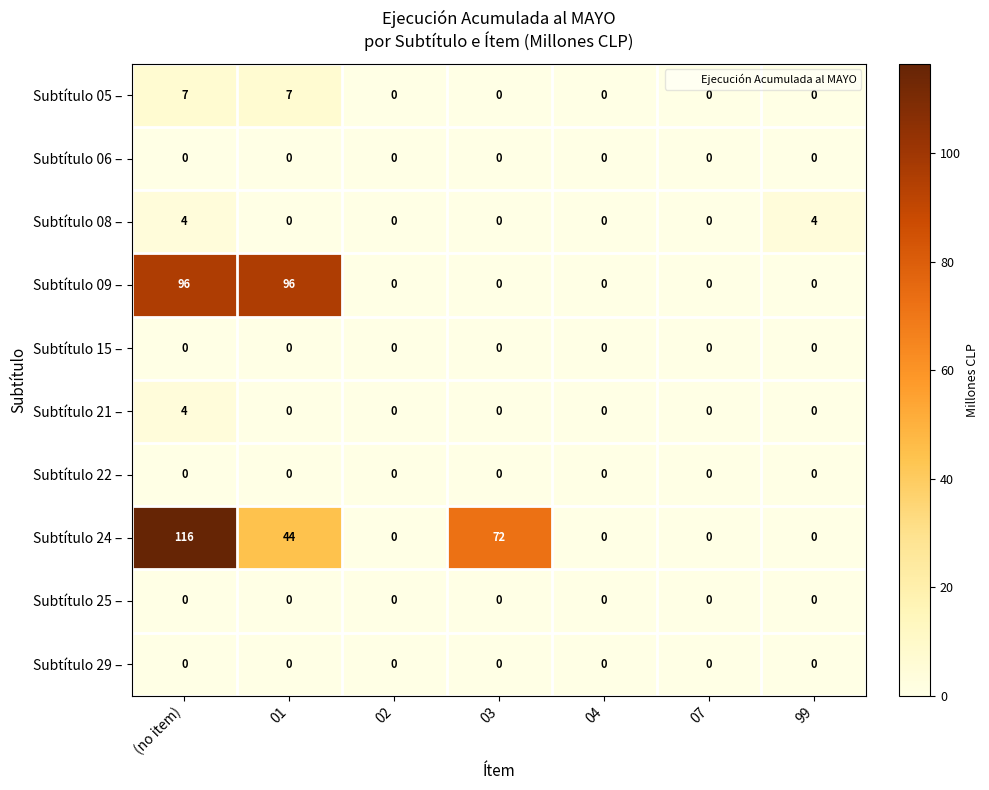

At how many categories does at least one series exceed 101?

1